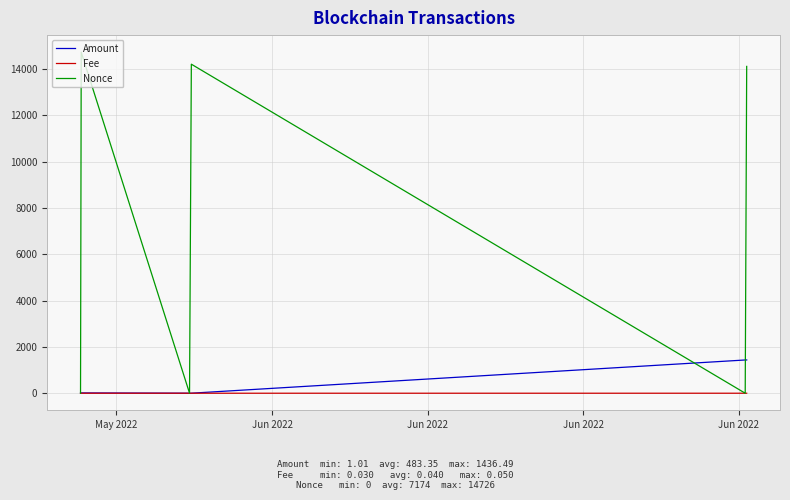

What is the sum of all Fee values?

0.2